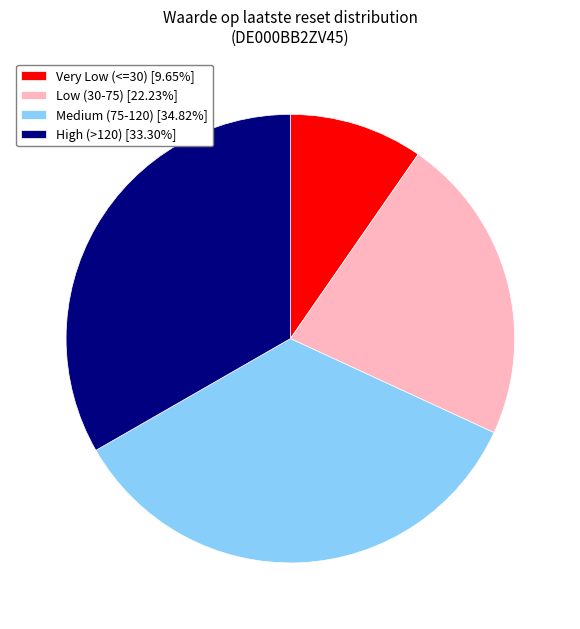

What is the ratio of the value at Medium (75-120) [34.82%] to the value at High (>120) [33.30%]?

1.0